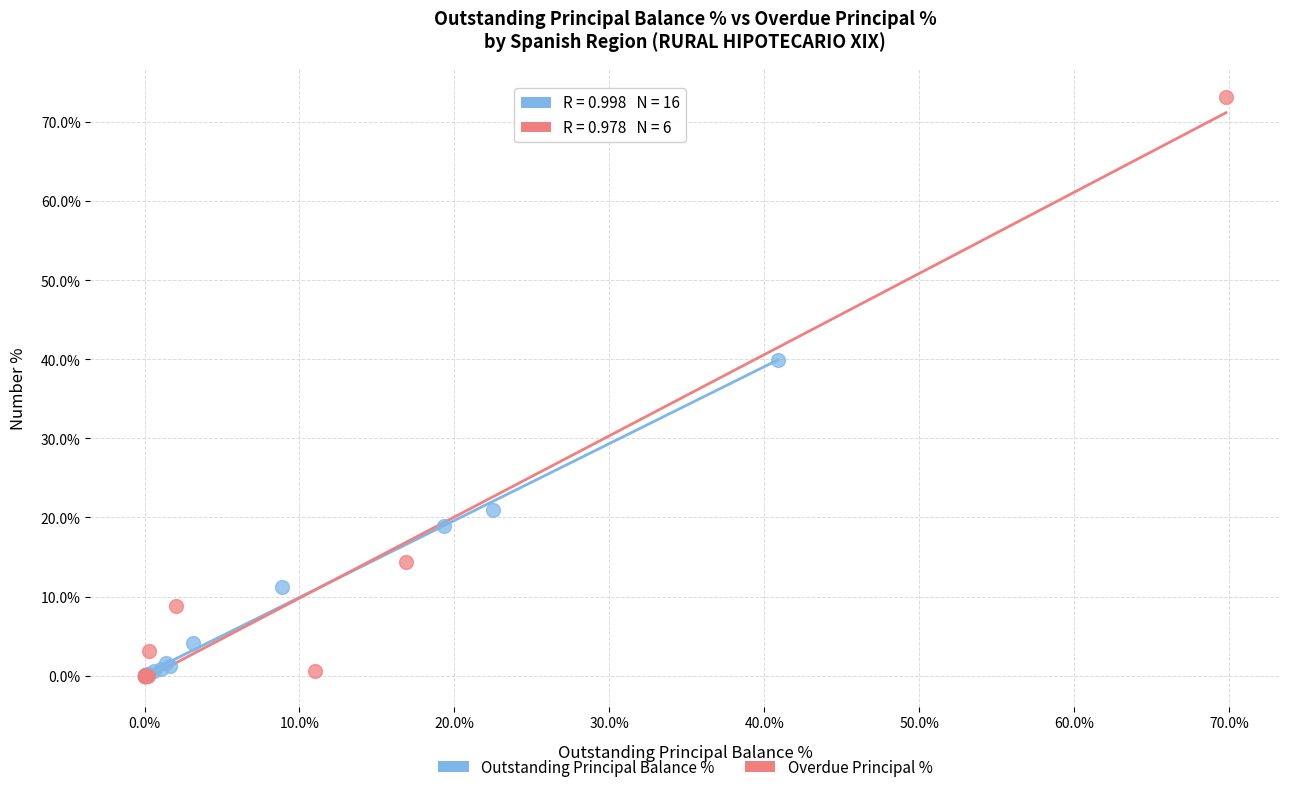

Which series has the largest Y range (max minus min)?

Overdue Principal %